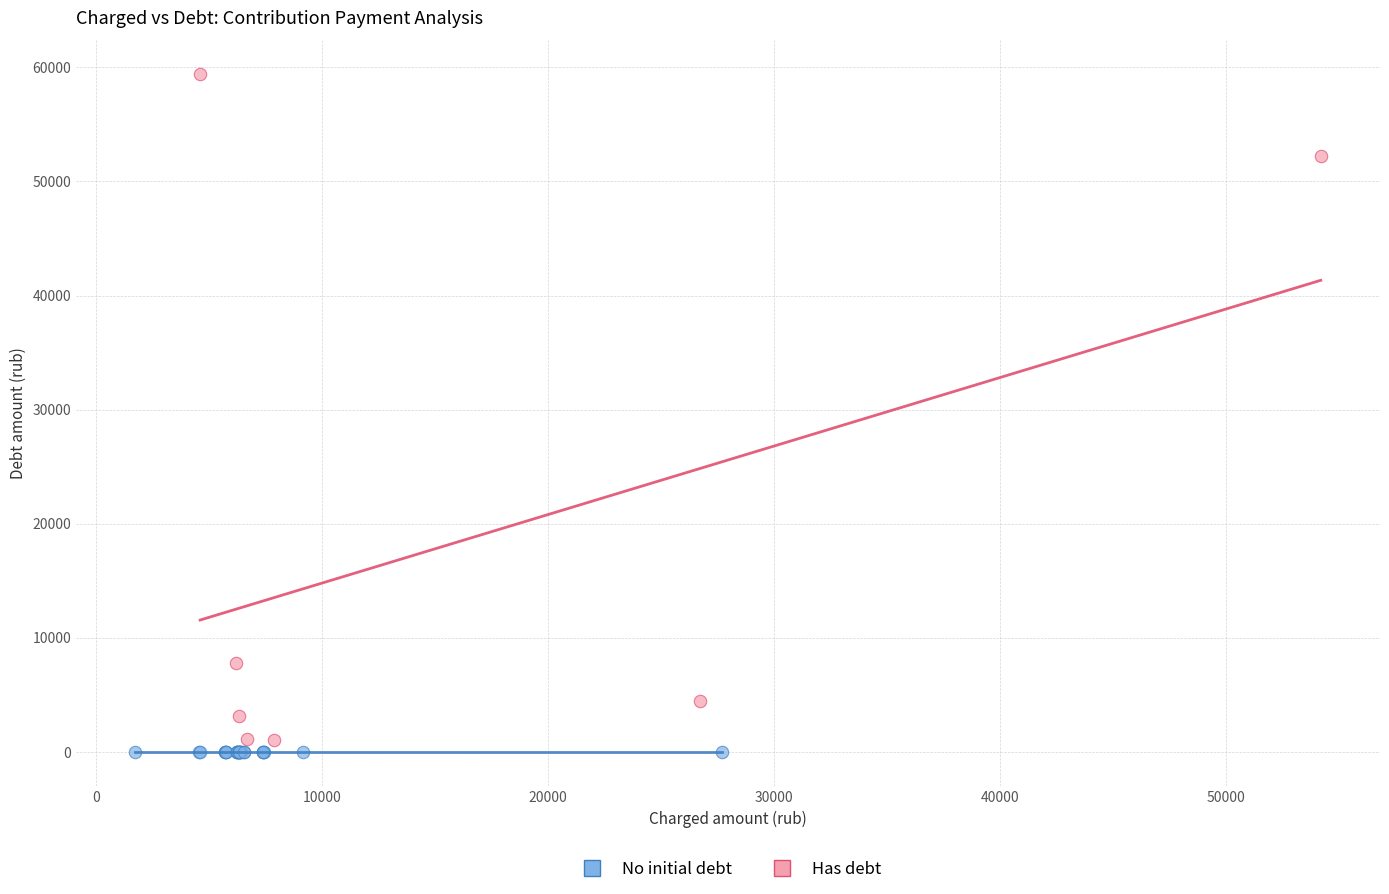

Which series contains the highest Y value?

Has debt